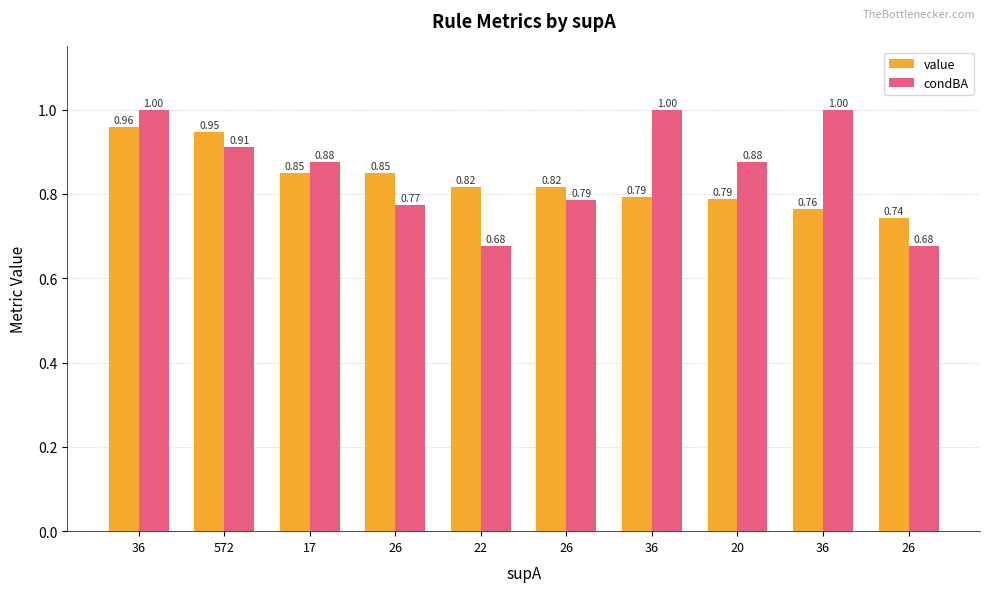

Between 26 and 36, which is larger?

36